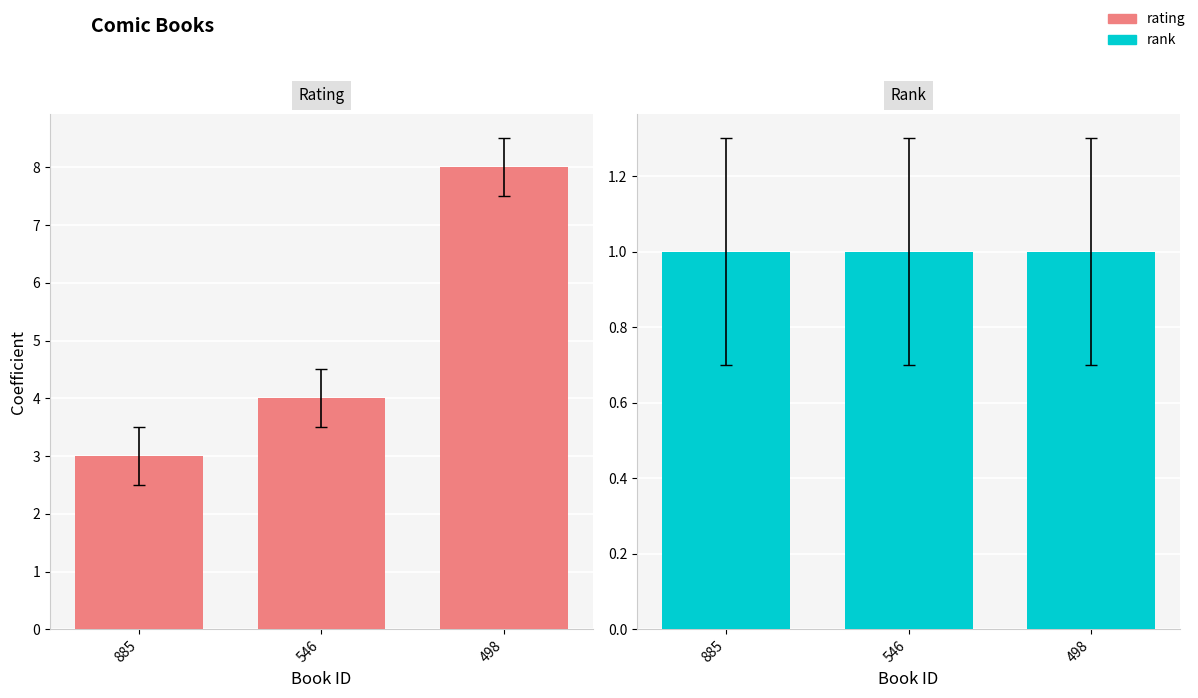

How many bars are there in each group?

2